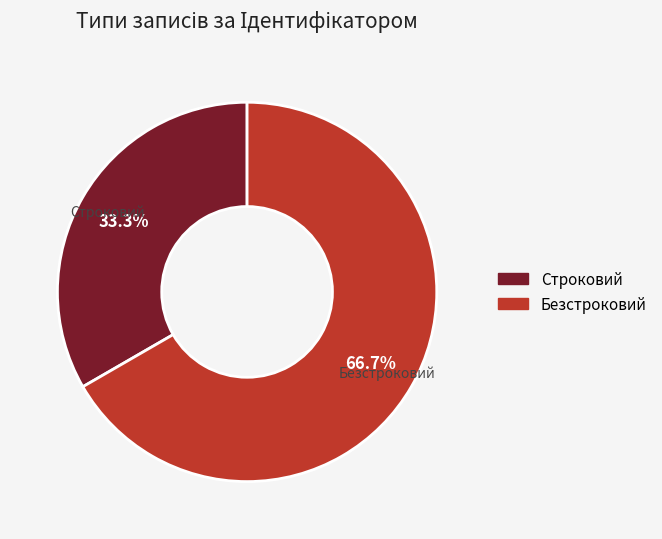

Approximately how many times larger is the value at Безстроковий compared to Строковий?

2.0